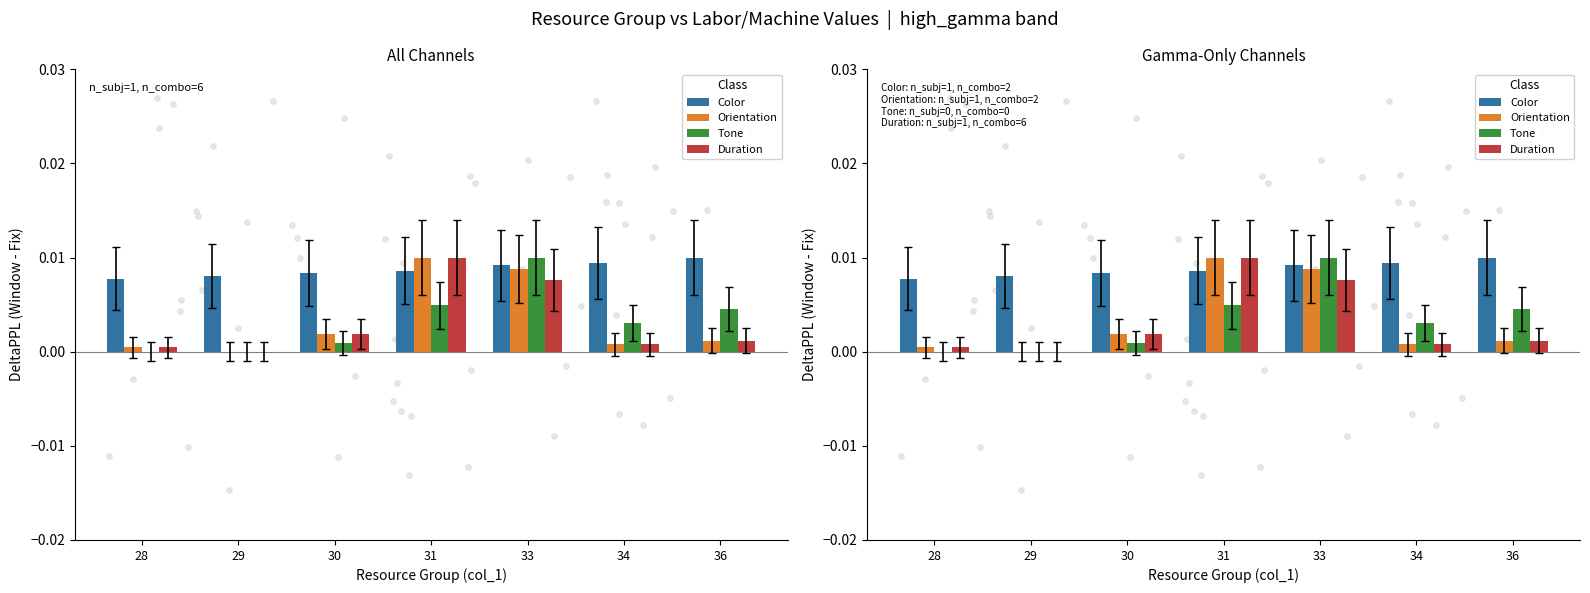

What are all the series names shown in the legend?

Color, Orientation, Tone, Duration